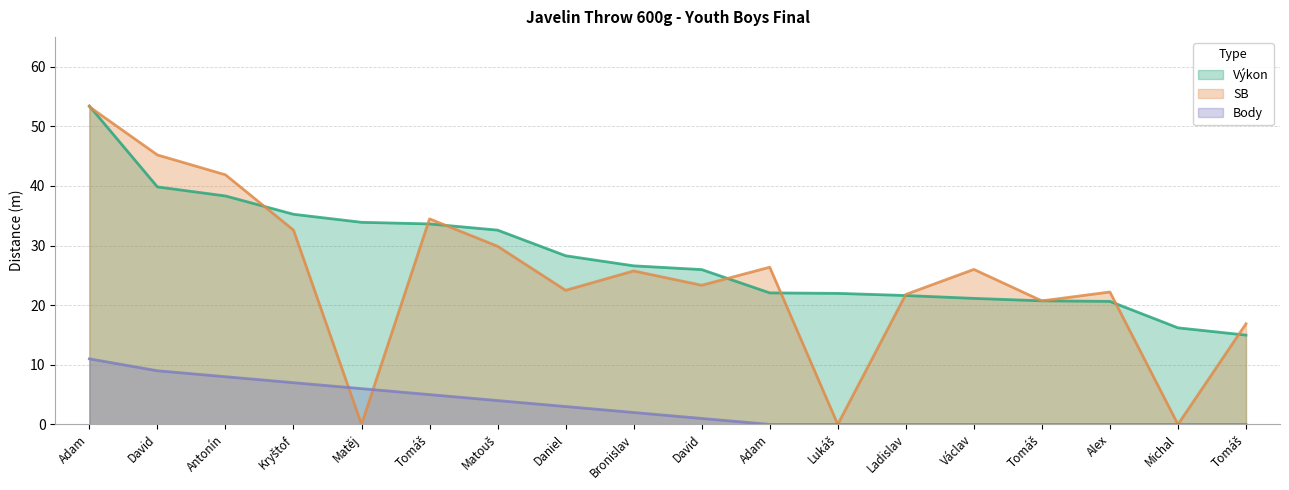

Is the value of Body at Bronislav greater than the value of SB at Ladislav?

No